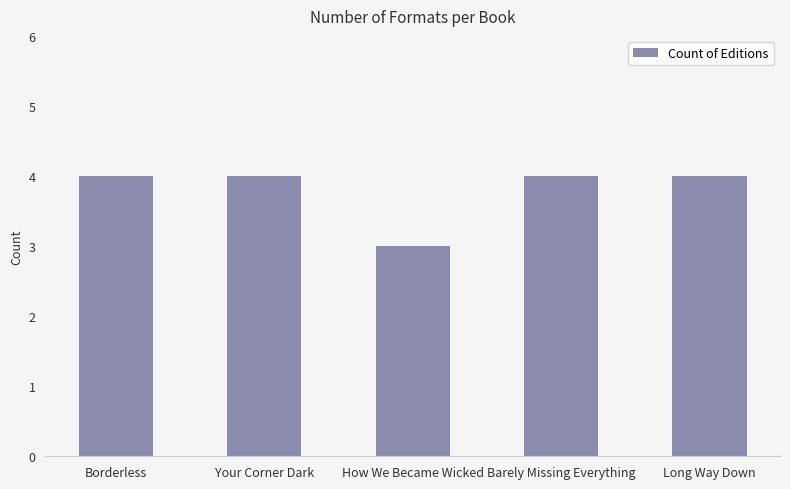

What is the average value?

4